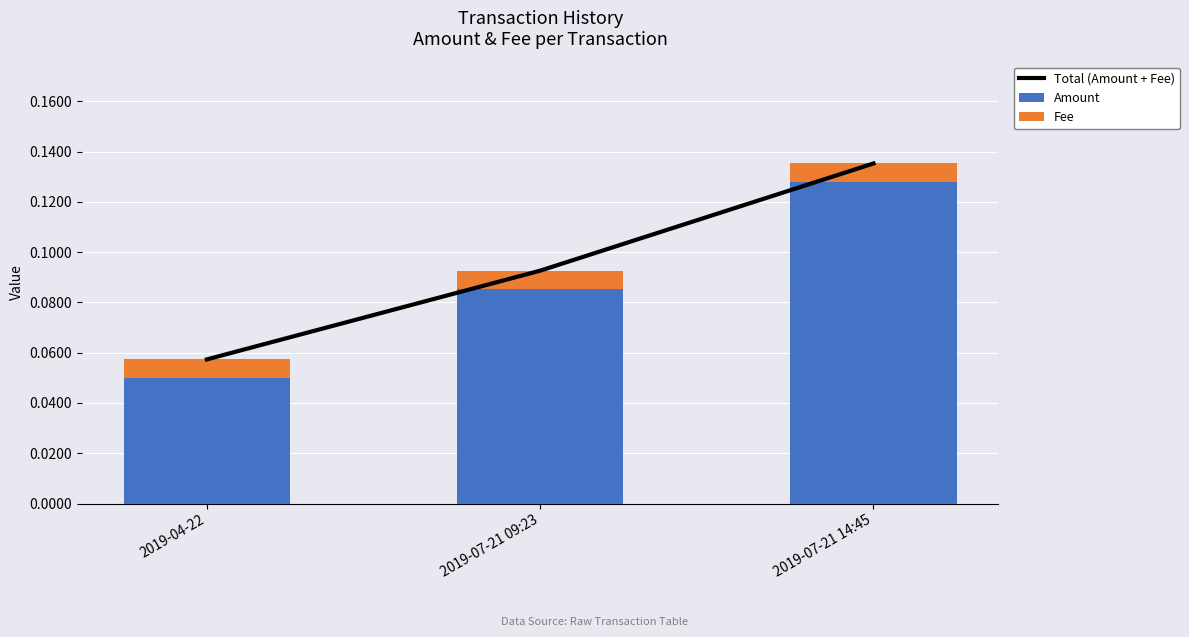

What is the maximum value shown in the chart?

0.1